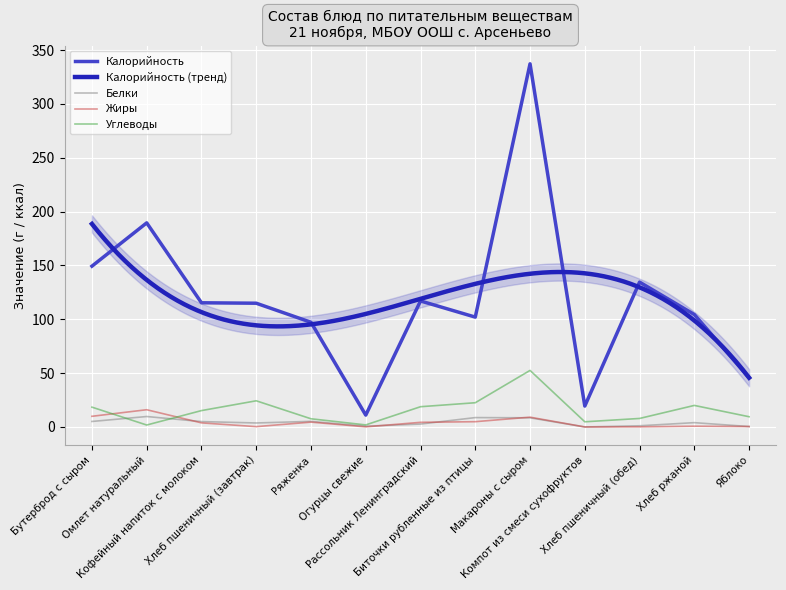

Reading left to right, transcribe all the data shown in this chart.

Калорийность: 149.3	189.5	115.3	114.9	97.2	11.0	117.0	102.0	337.2	19.4	134.5	104.4	45.6
Белки: 5.1	9.7	5.0	3.7	5.2	0.7	2.7	8.7	8.5	0.0	1.1	4.0	0.4
Жиры: 9.9	16.0	3.8	0.3	4.5	0.1	4.3	4.9	9.1	0.0	0.1	0.7	0.4
Углеводы: 18.4	1.8	15.2	24.3	7.6	1.9	18.8	22.5	52.5	4.8	7.9	20.0	9.5